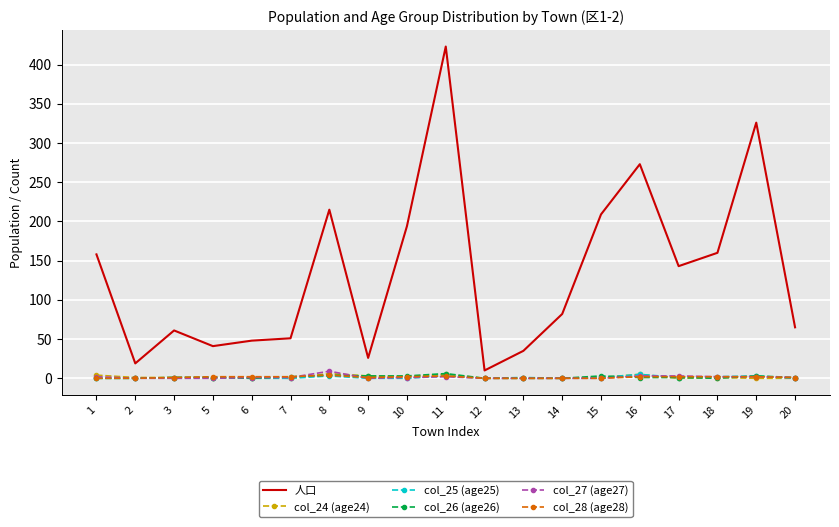

At which category is the sum across all series the highest?

11